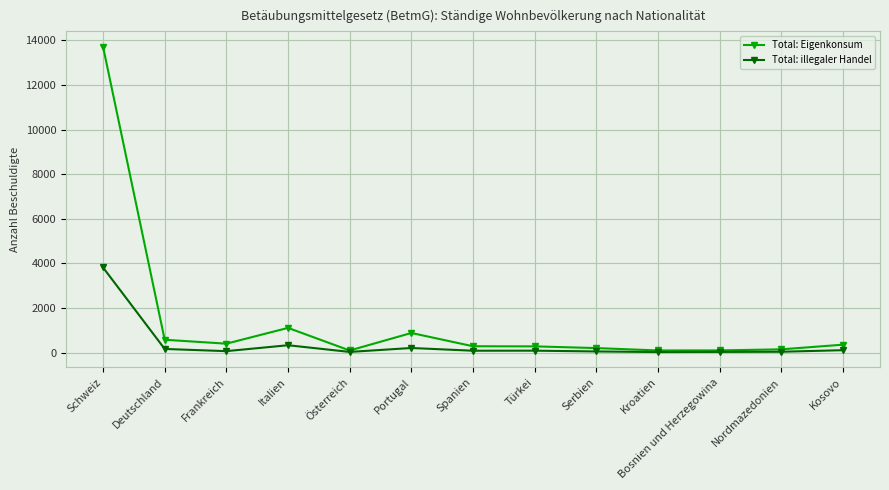

Where is the first local maximum for Total: Eigenkonsum?

Italien